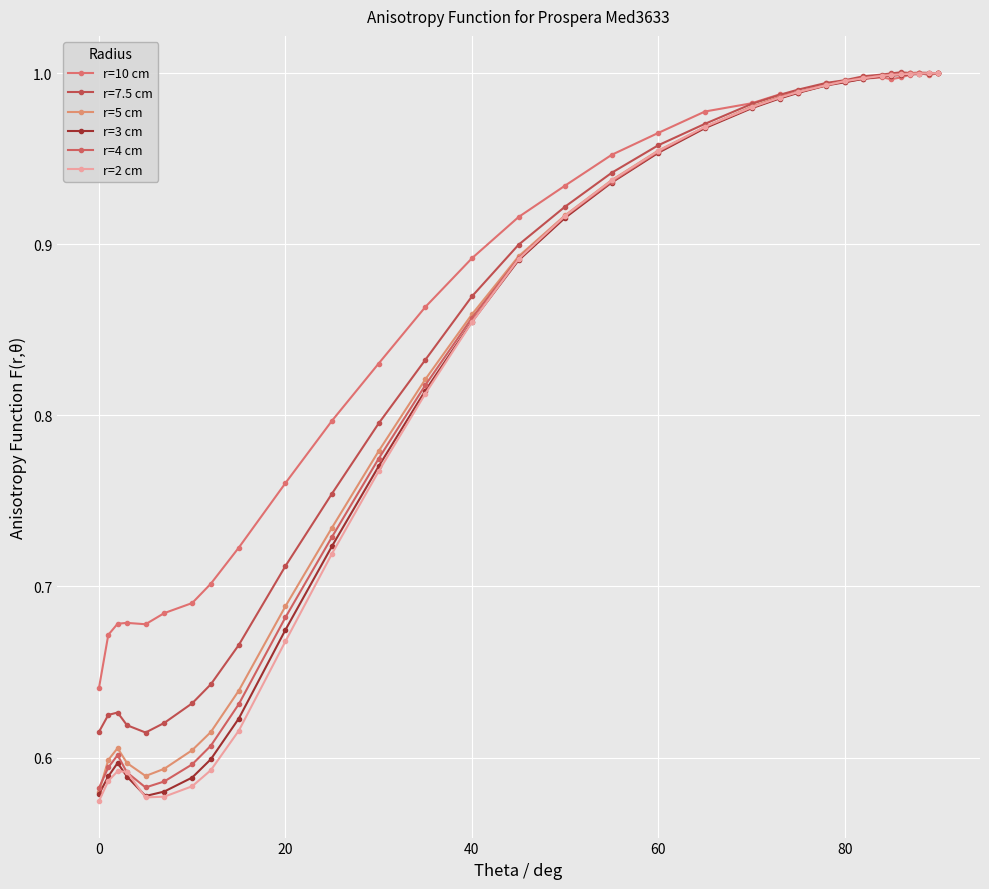

True or false: r=5 cm has more than 0 points higher than both neighbors.

True